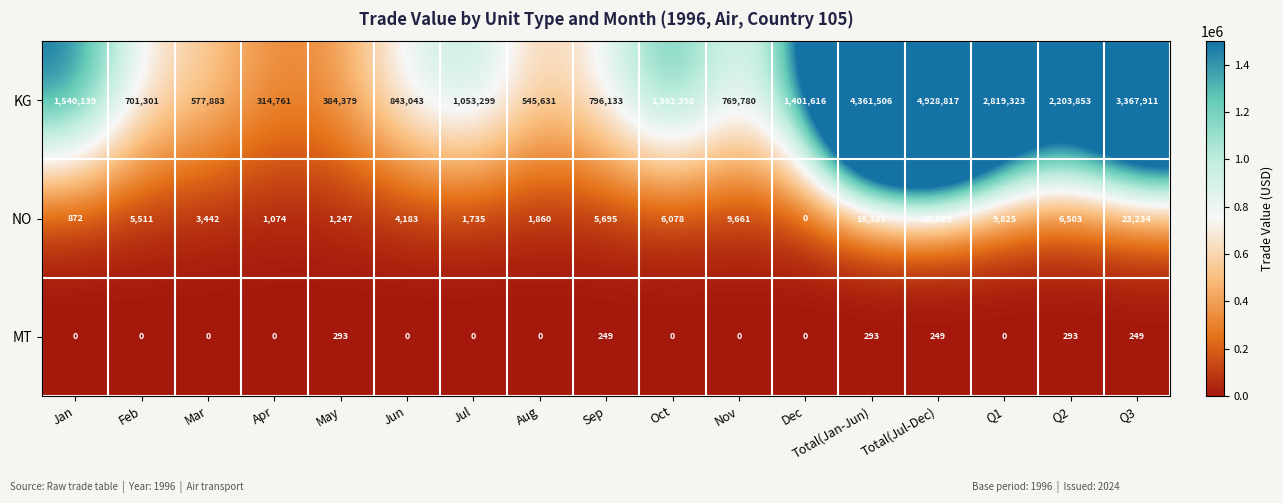

What is the difference between the MT values at Dec and Q3?

249